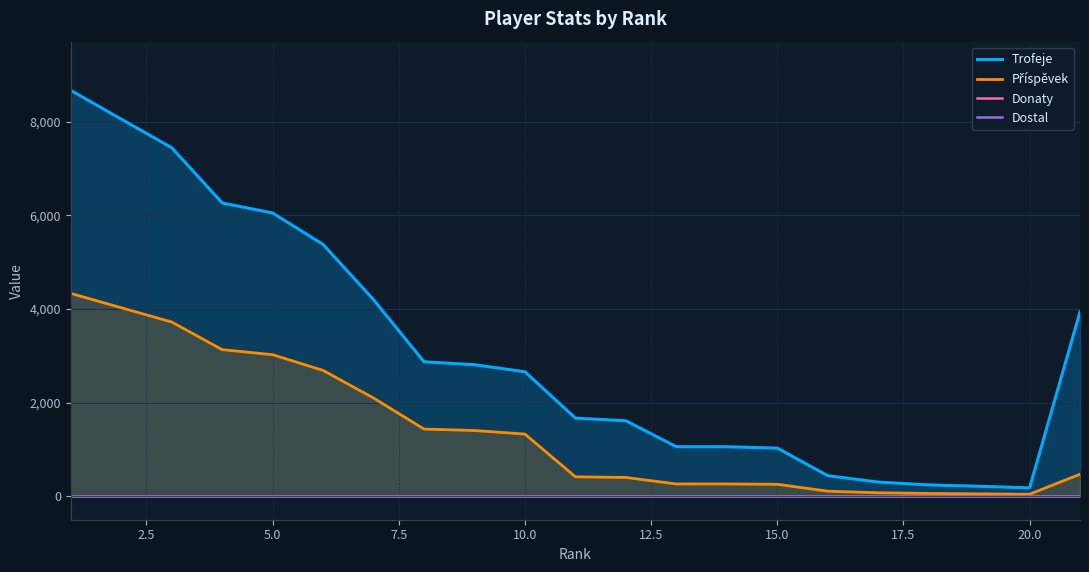

How many lines are shown in the chart?

4